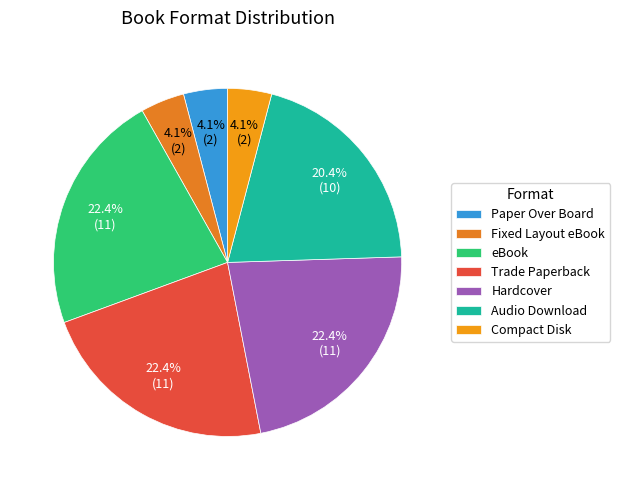

Does Fixed Layout eBook represent more than half of the total?

No